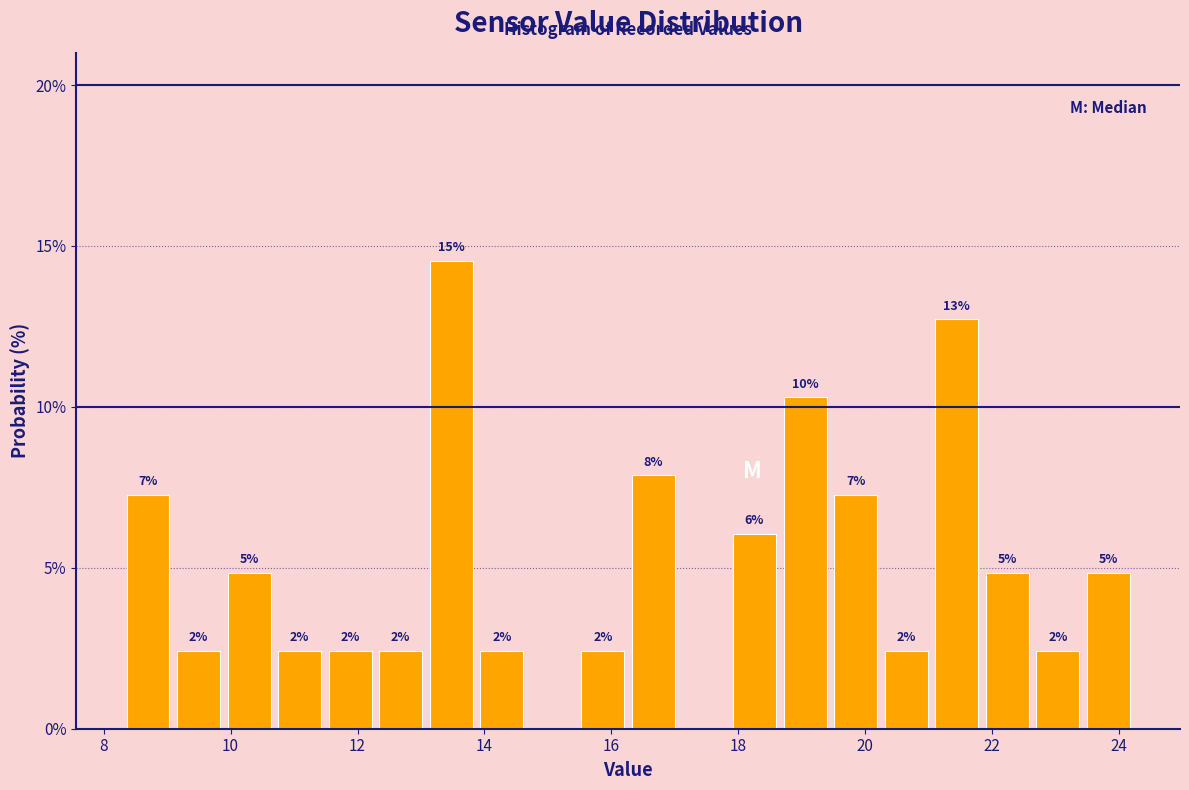

Read against the x-axis, roughly where is the centre of the tallest bar?

13.4